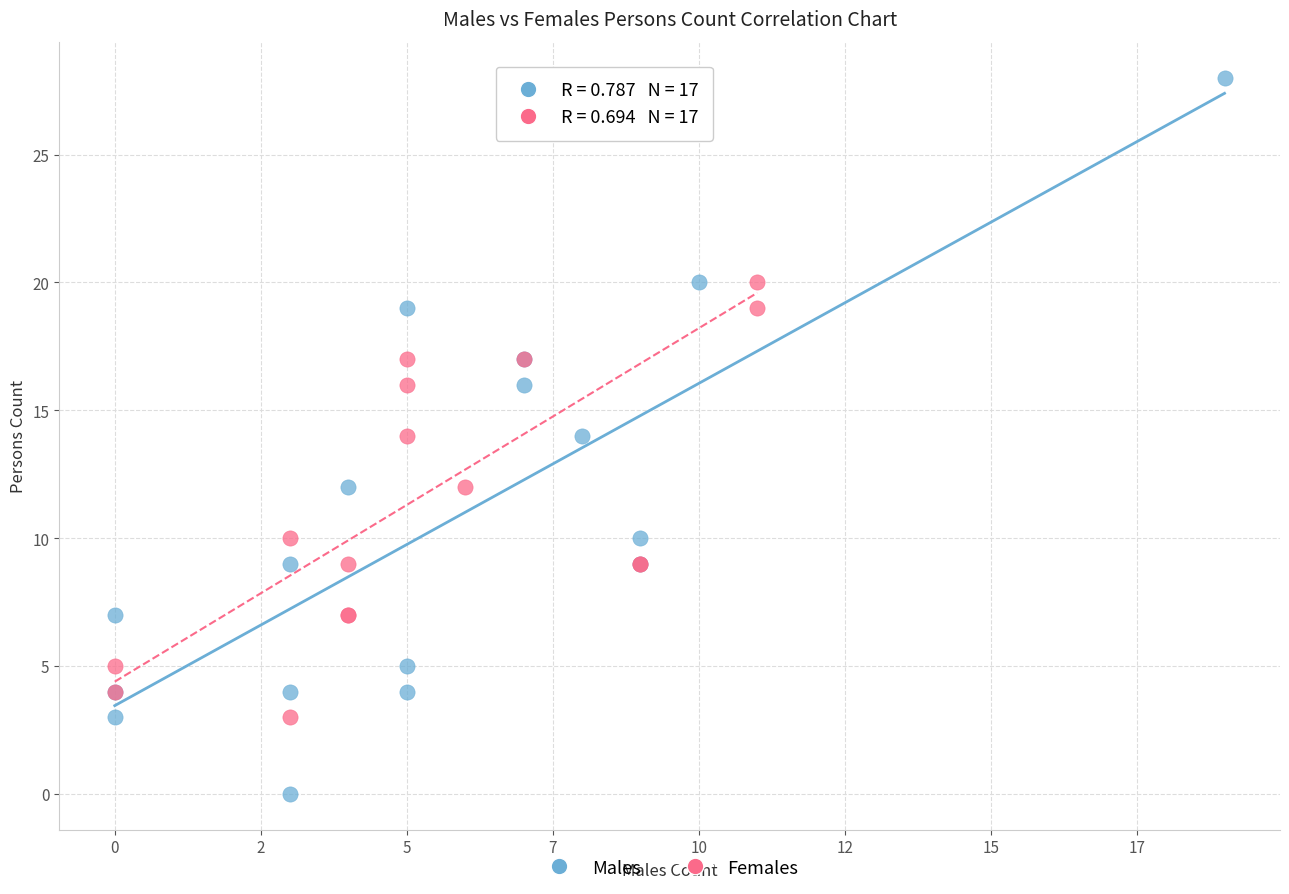

Which series has the widest spread of Y values?

Males